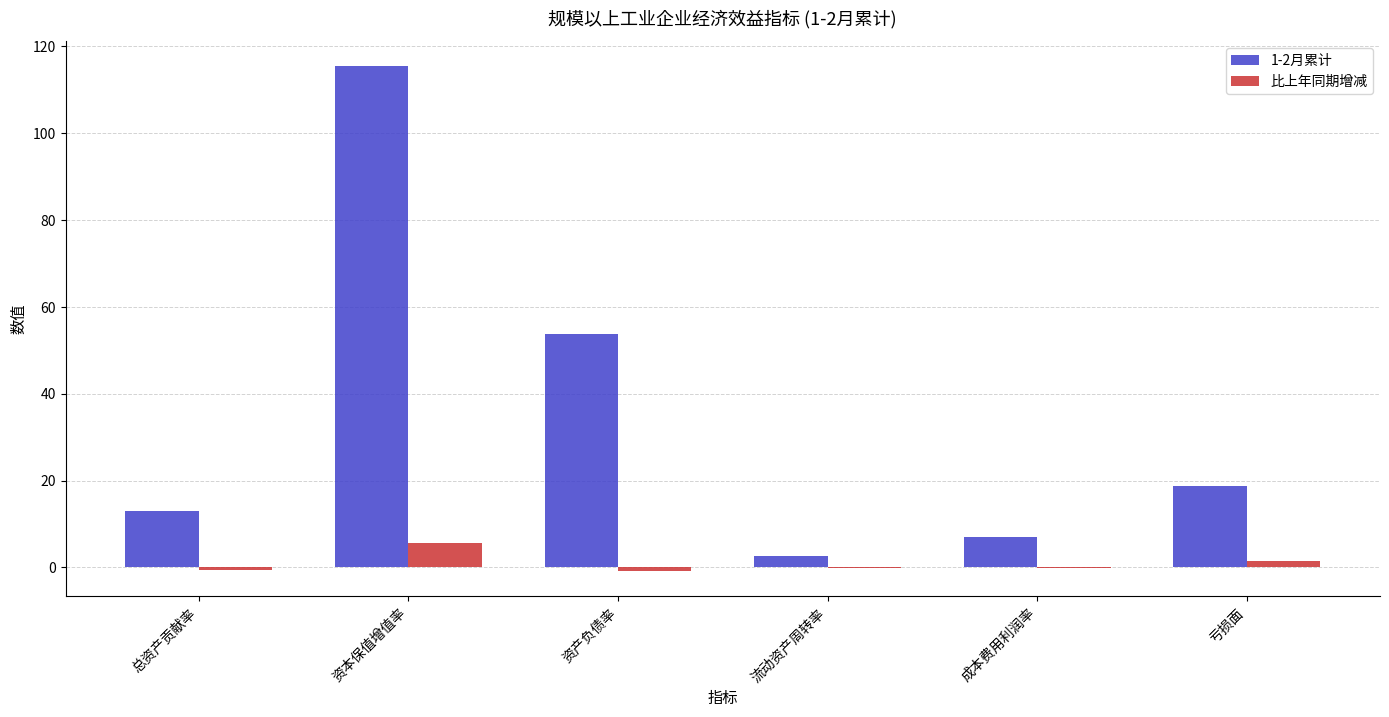

What is the difference between the 比上年同期增减 values at 成本费用利润率 and 资本保值增值率?

5.7